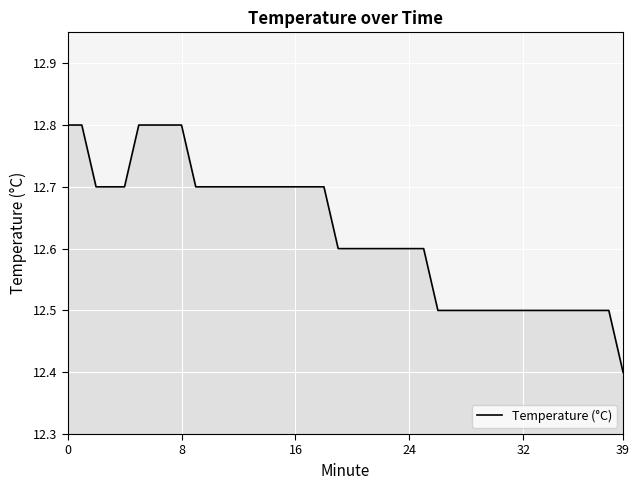

What is the difference between the maximum and minimum values?

0.4